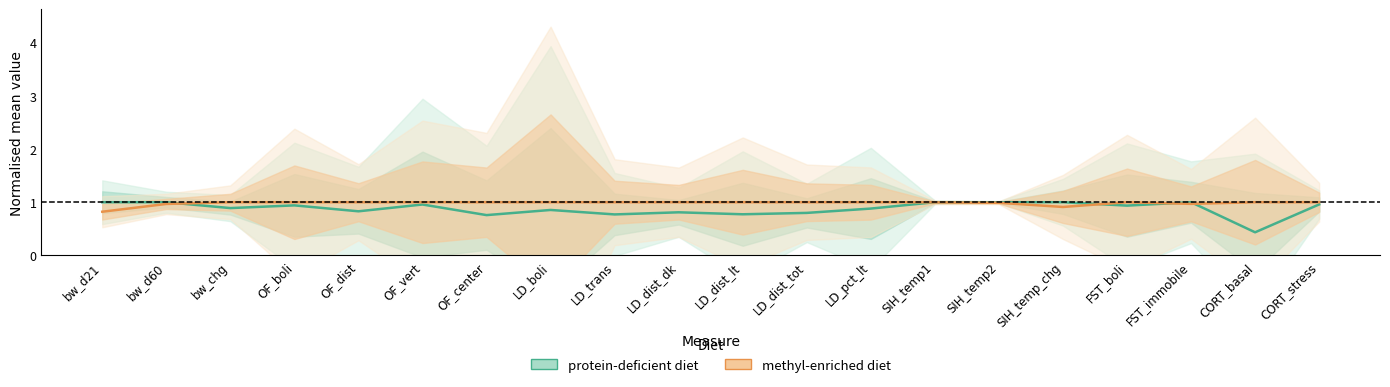

Reading left to right, transcribe all the data shown in this chart.

protein-deficient diet: 1.0	1.0	0.9	0.9	0.8	1.0	0.8	0.9	0.8	0.8	0.8	0.8	0.9	1.0	1.0	1.0	0.9	1.0	0.4	1.0
methyl-enriched diet: 0.8	1.0	1.0	1.0	1.0	1.0	1.0	1.0	1.0	1.0	1.0	1.0	1.0	1.0	1.0	0.9	1.0	1.0	1.0	1.0